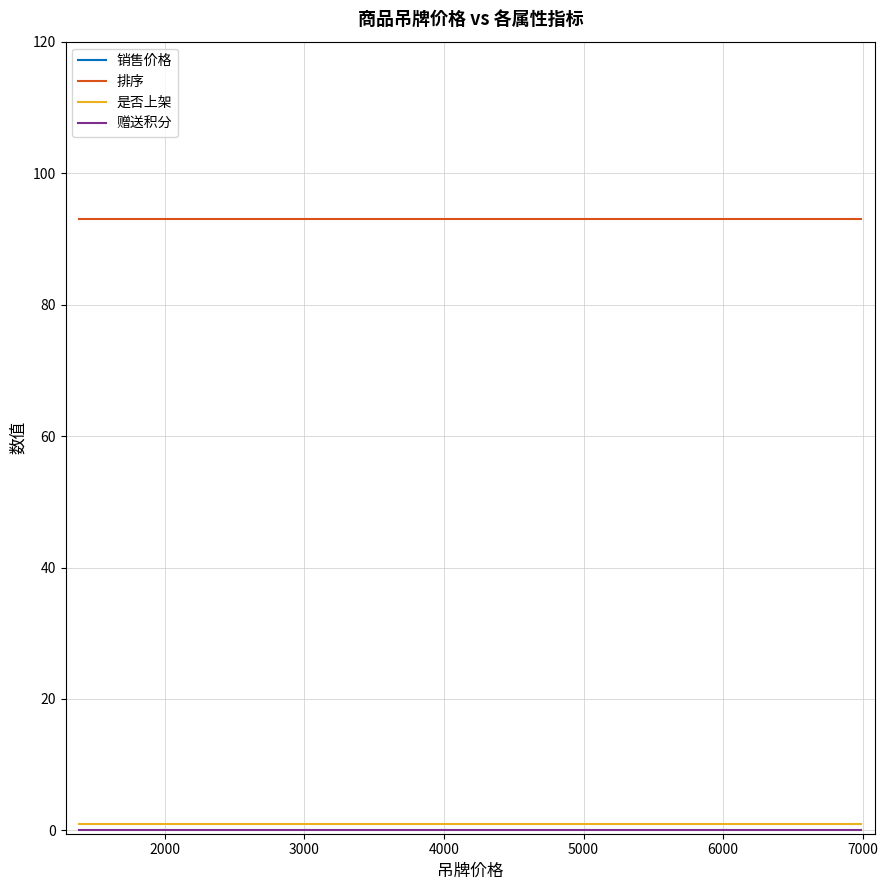

Which series has the widest spread of values?

销售价格